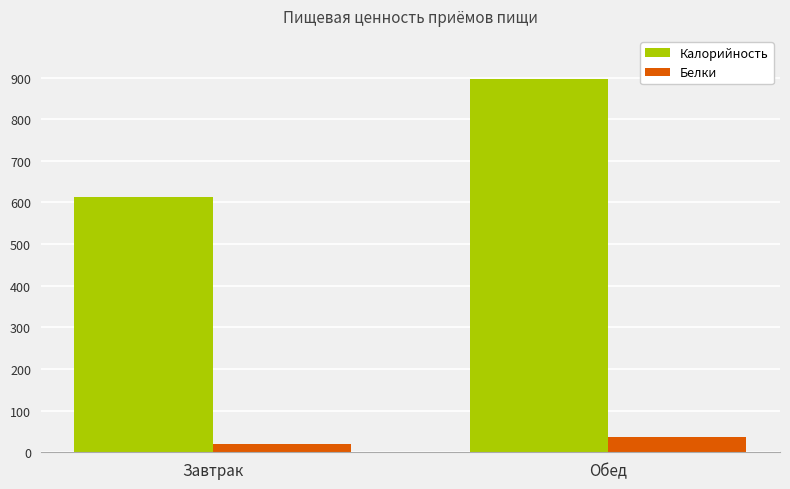

Where is Калорийность nearest to the value 754?

Завтрак